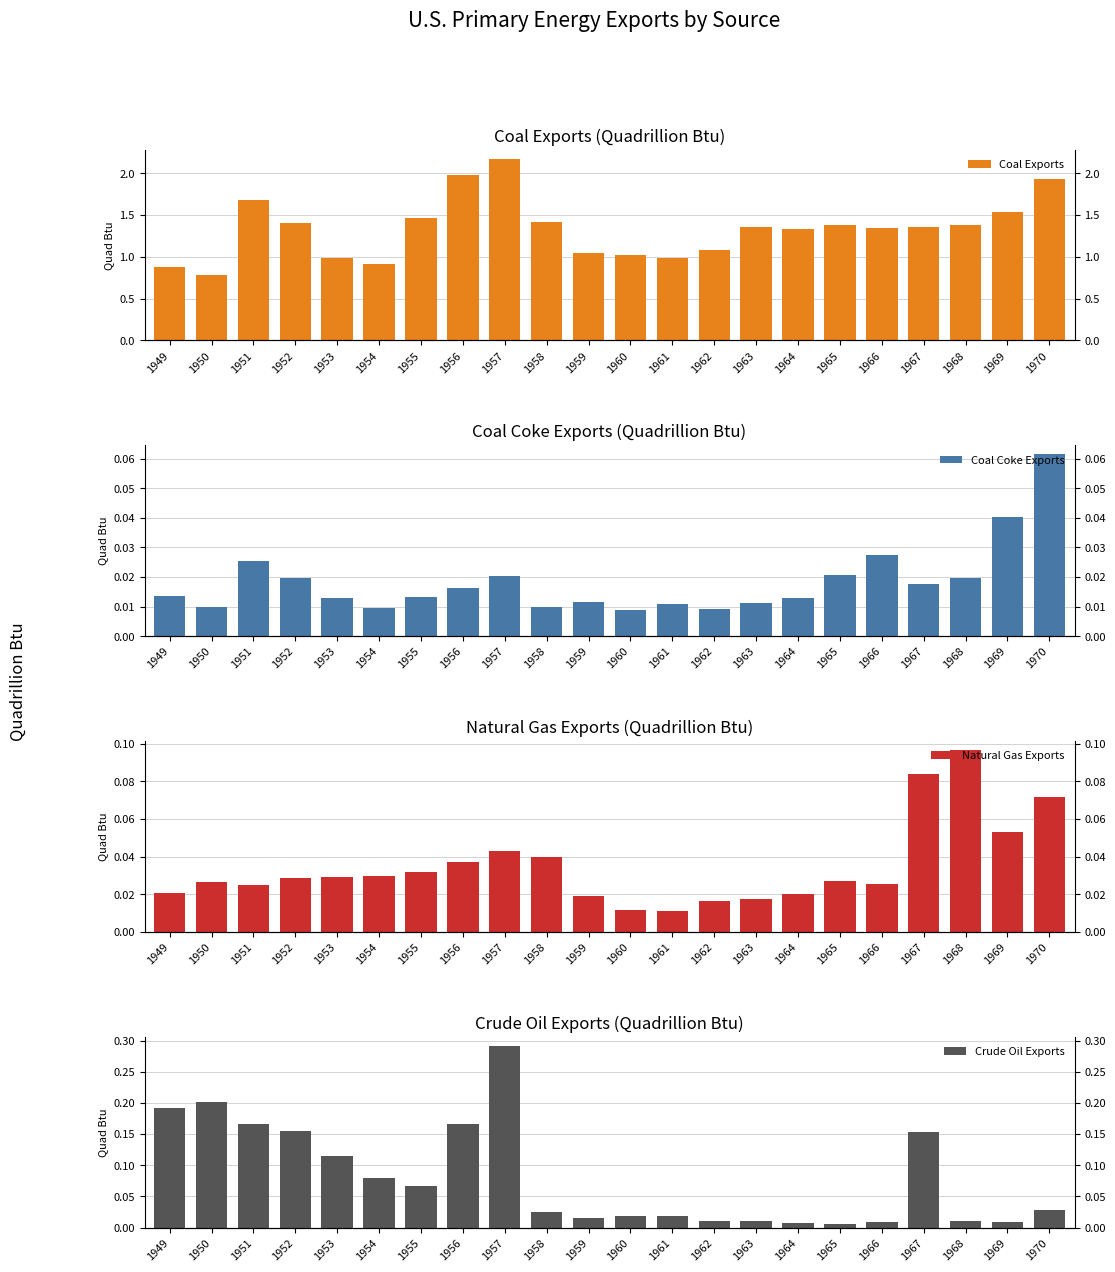

Is it true that Natural Gas Exports equals 0.0 at 1952?

True